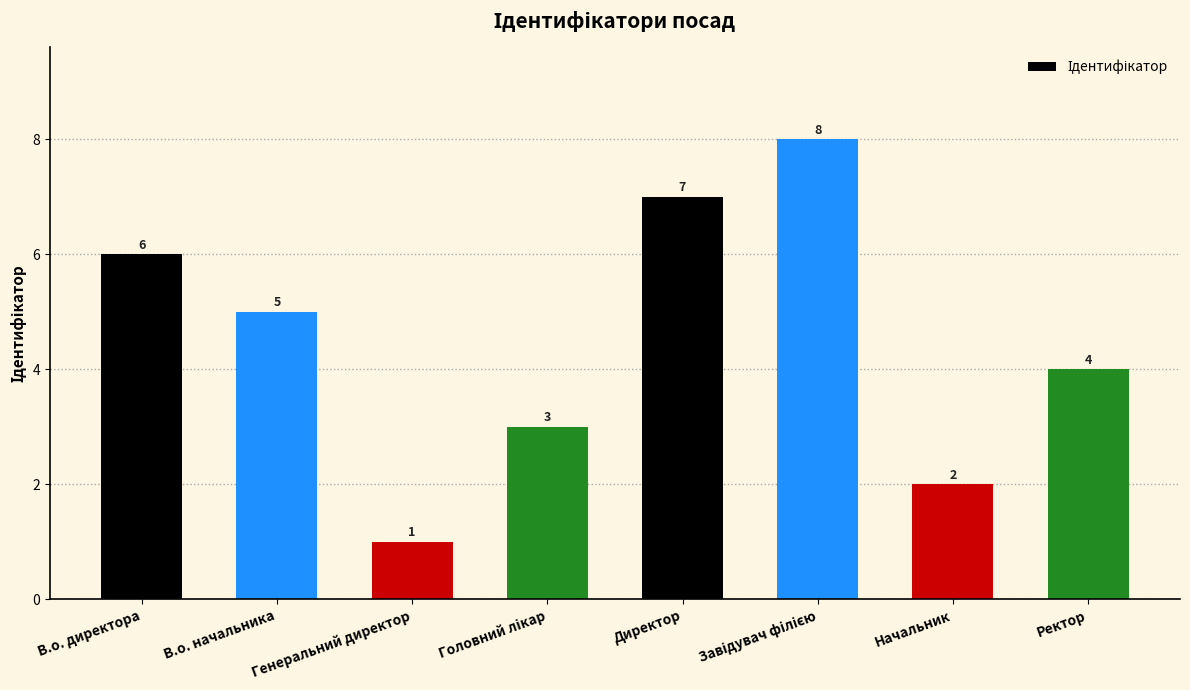

At which category does the chart reach its minimum across all series?

Генеральний директор